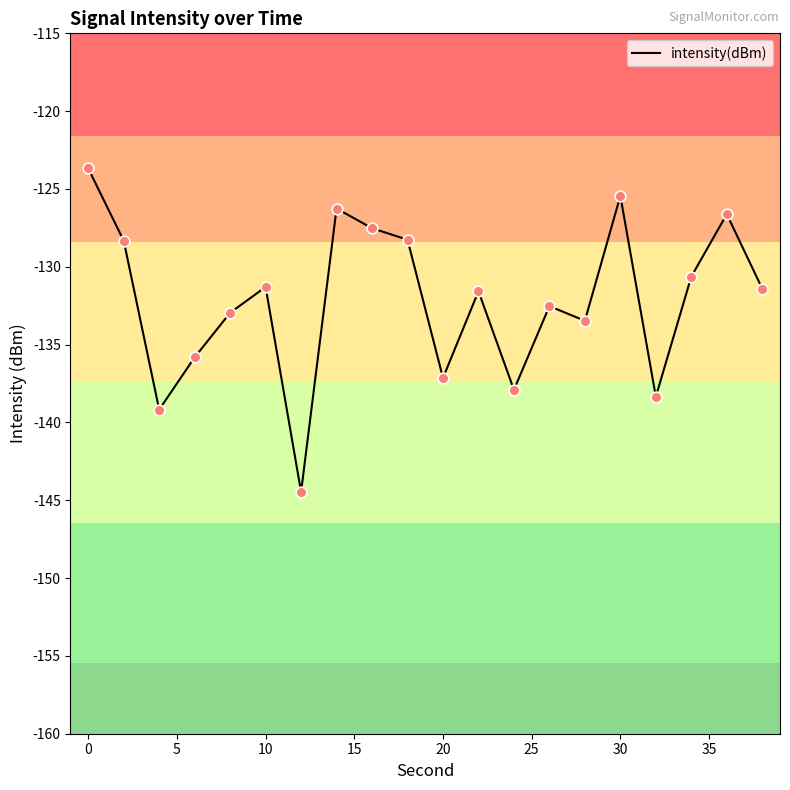

What is the smallest value displayed?

-144.5